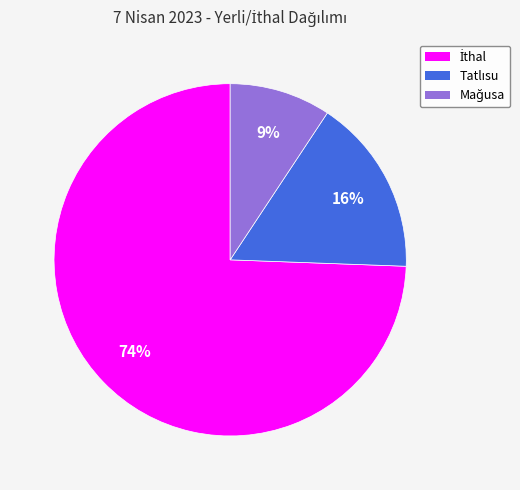

To the nearest percent, what is the average slice percentage?

33%